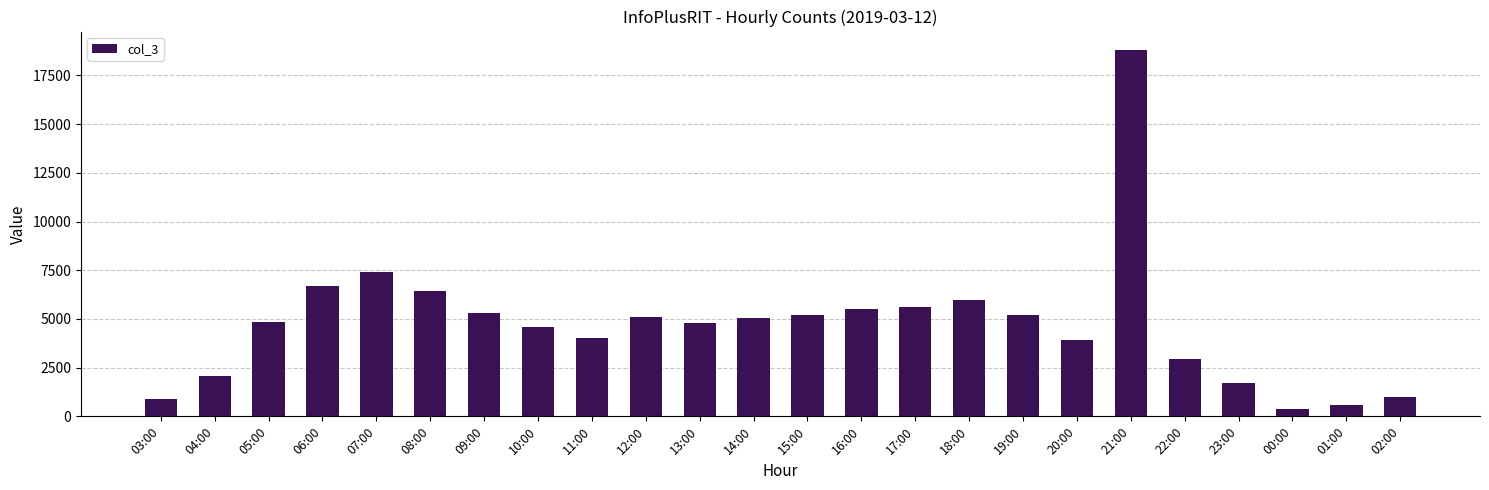

Which category has the highest value across all series?

21:00